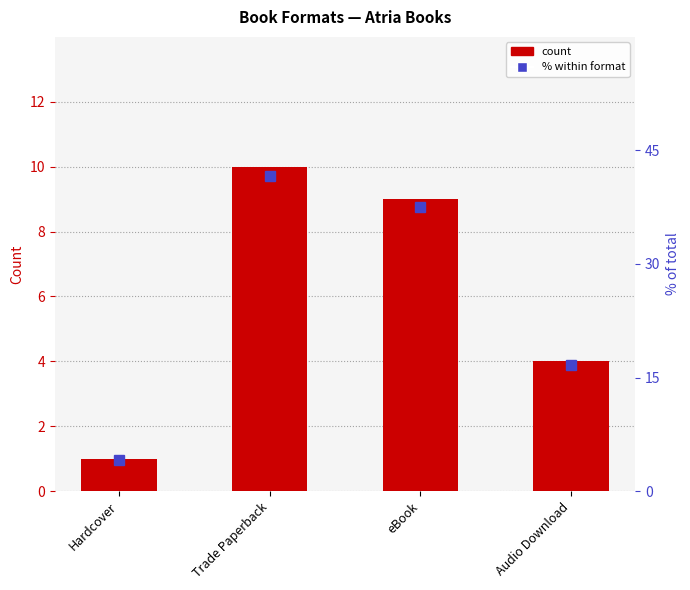

What is the approximate value of Edition Count at Audio Download?

4.0